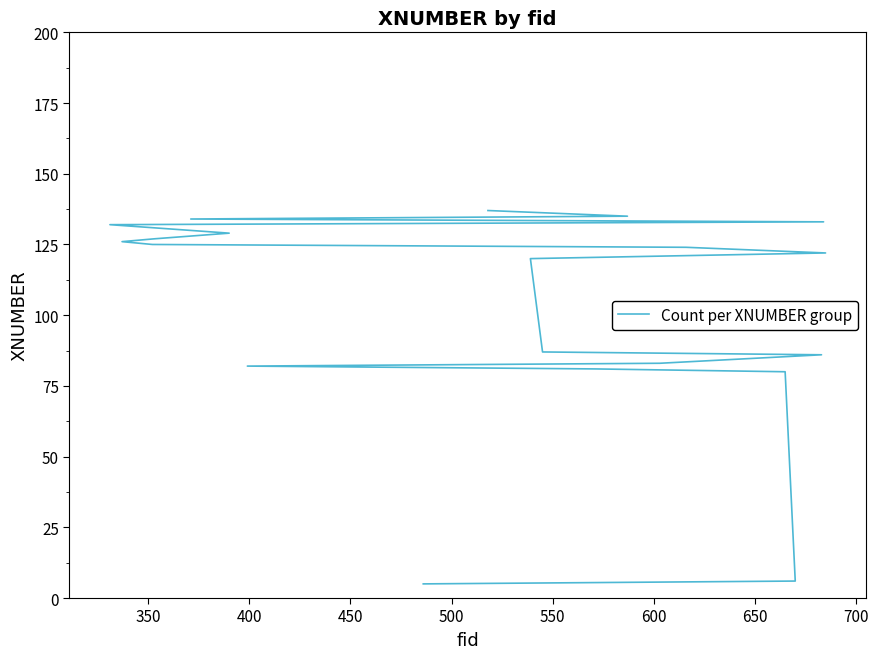

What is the minimum value shown in the chart?

5